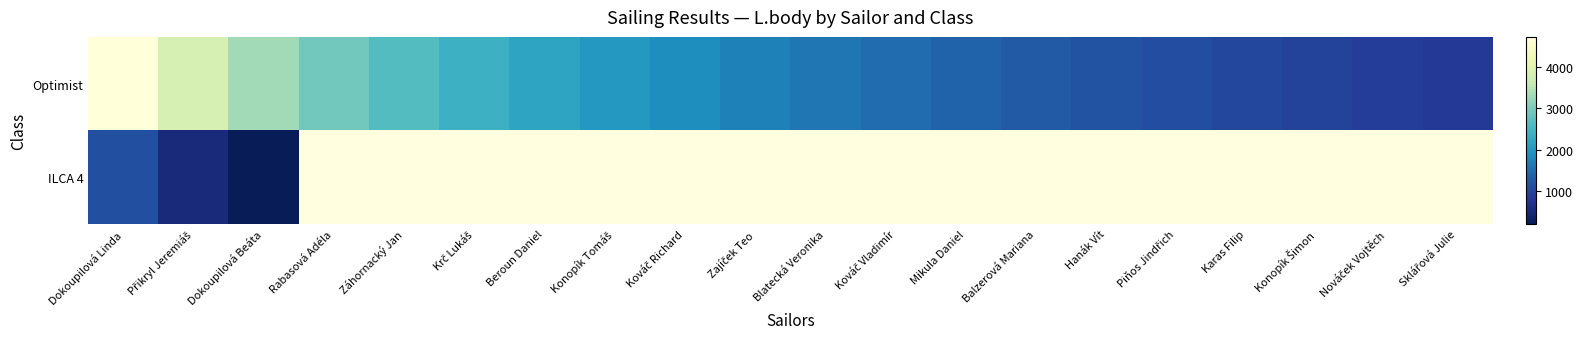

How many values in the Optimist series exceed 1734?

9